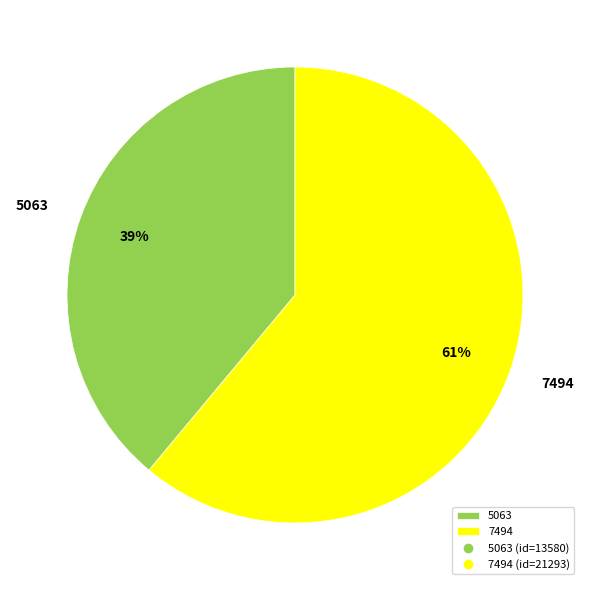

What percentage is the 7494 slice, to the nearest percent?

61%